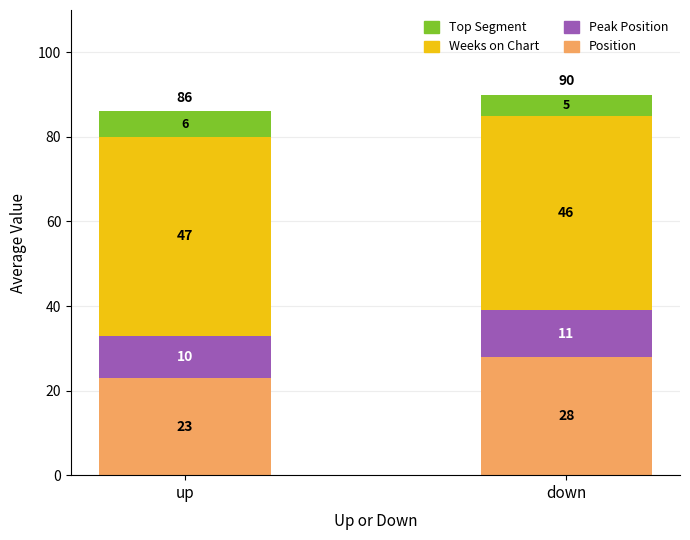

Does the chart contain any negative values?

No